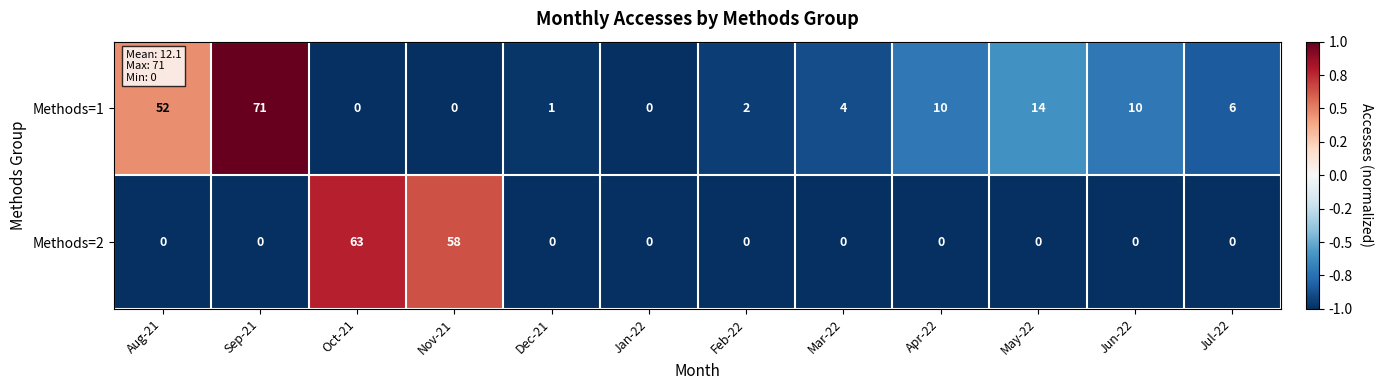

Where does the Methods=1 series first go above 6?

Aug-21